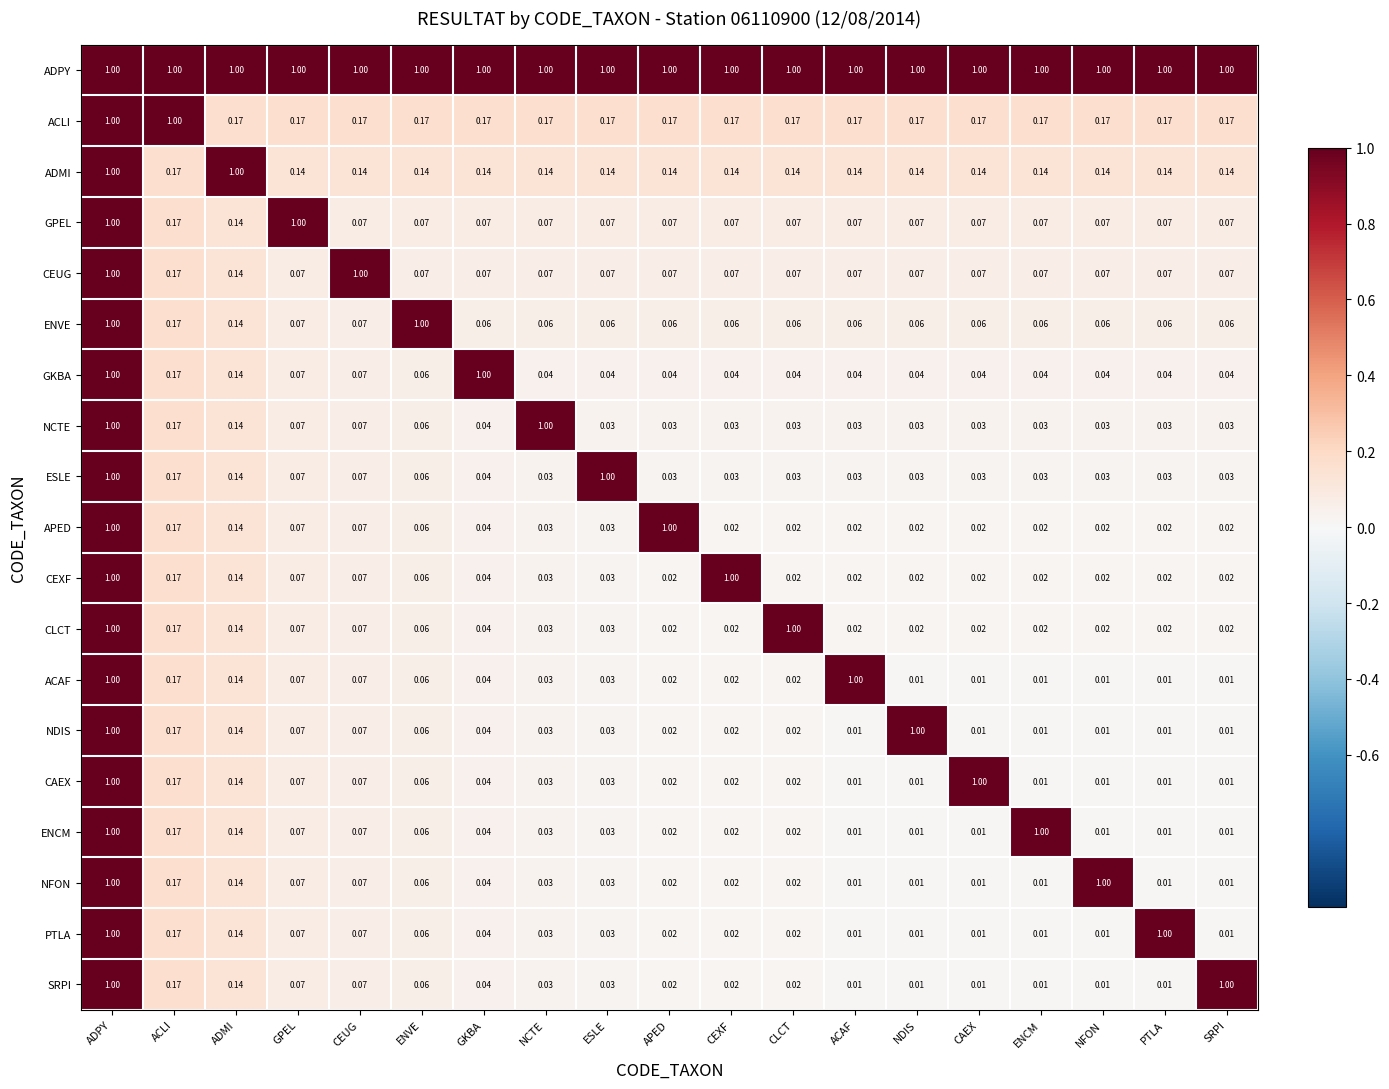

What is the maximum value shown in the chart?

1.0